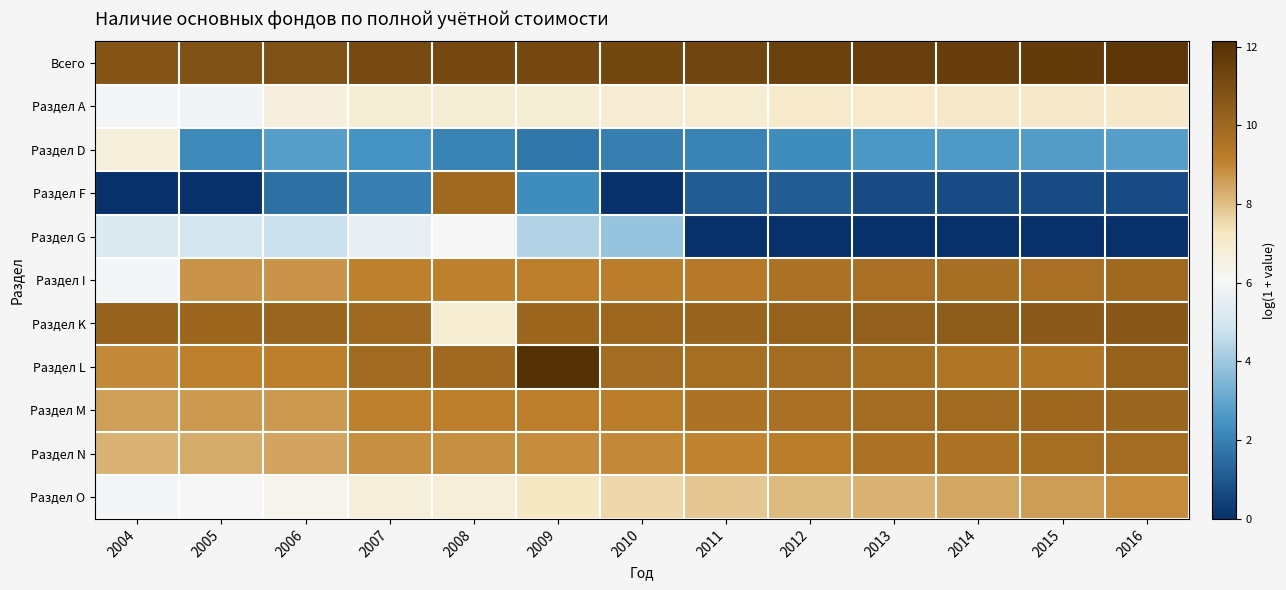

Count the number of data series in this chart.

11